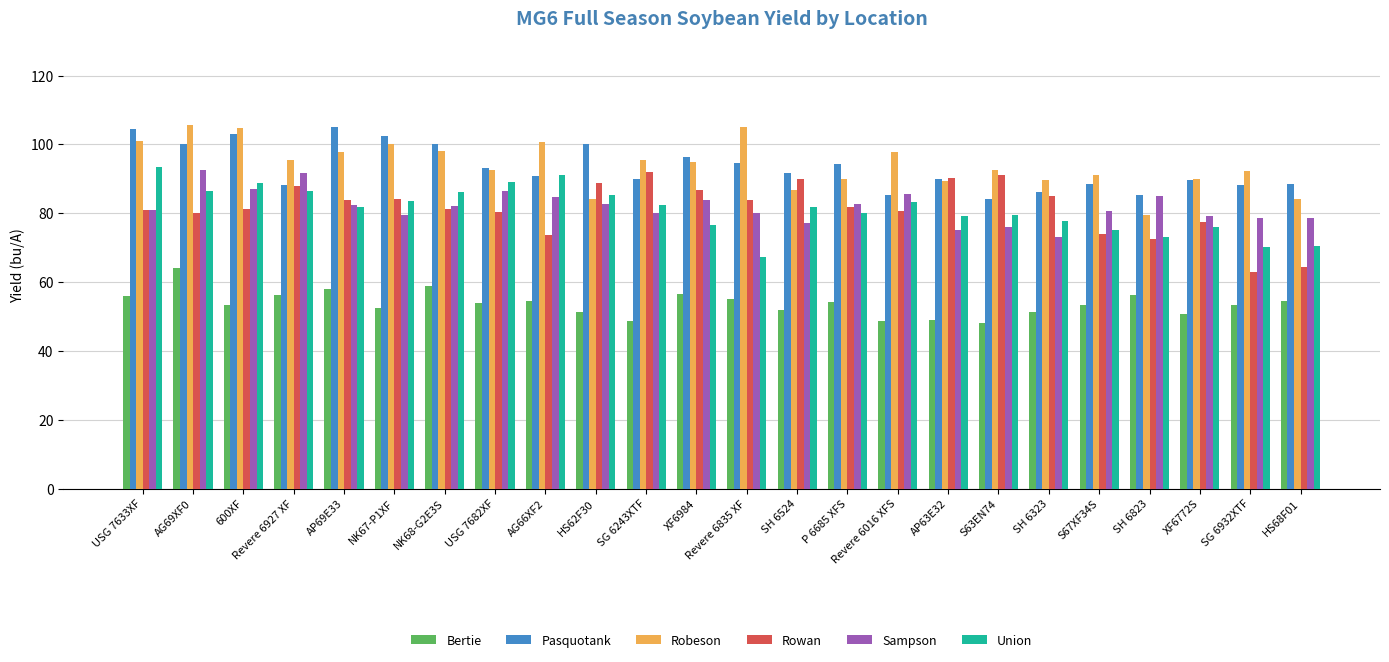

Is the value of Rowan at HS68F01 greater than the value of Sampson at XF6984?

No